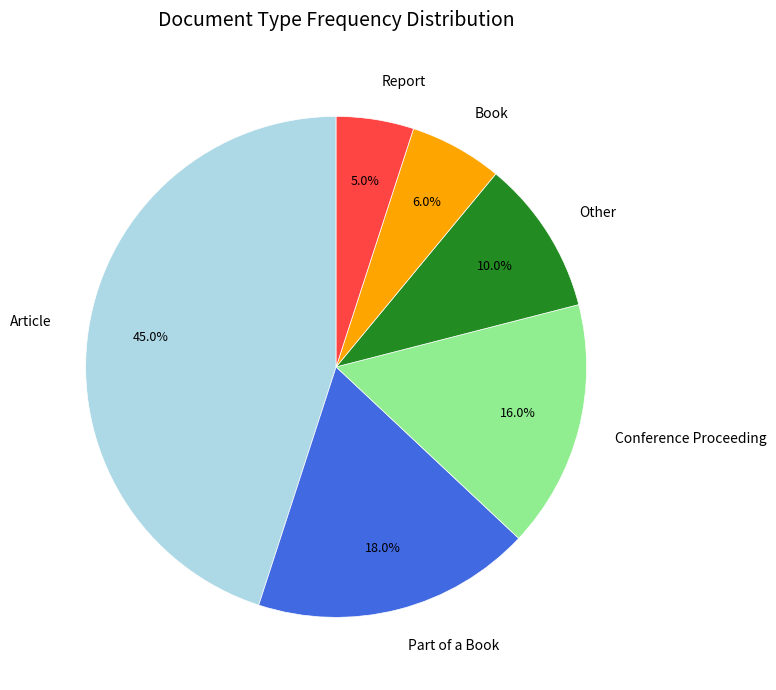

How many slices are in this pie chart?

6